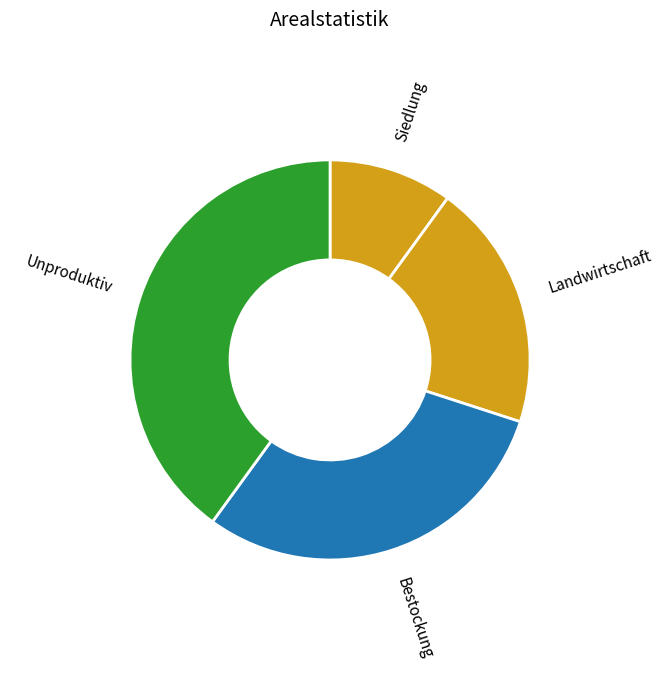

Do Landwirtschaft and Siedlung together represent more than half of the pie?

No